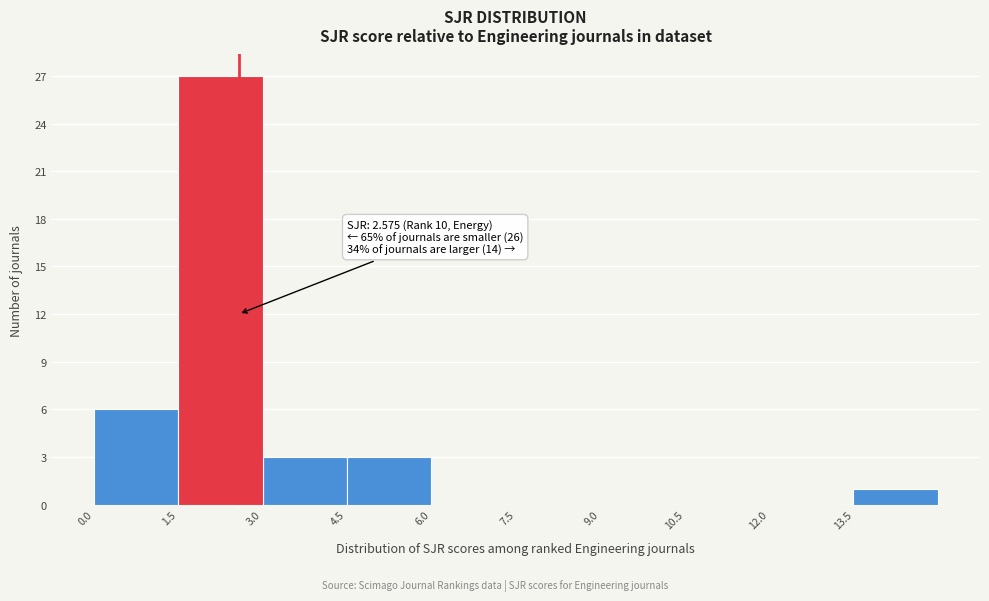

Over which range of the x-axis is the bar tallest?

1.5 to 3.0